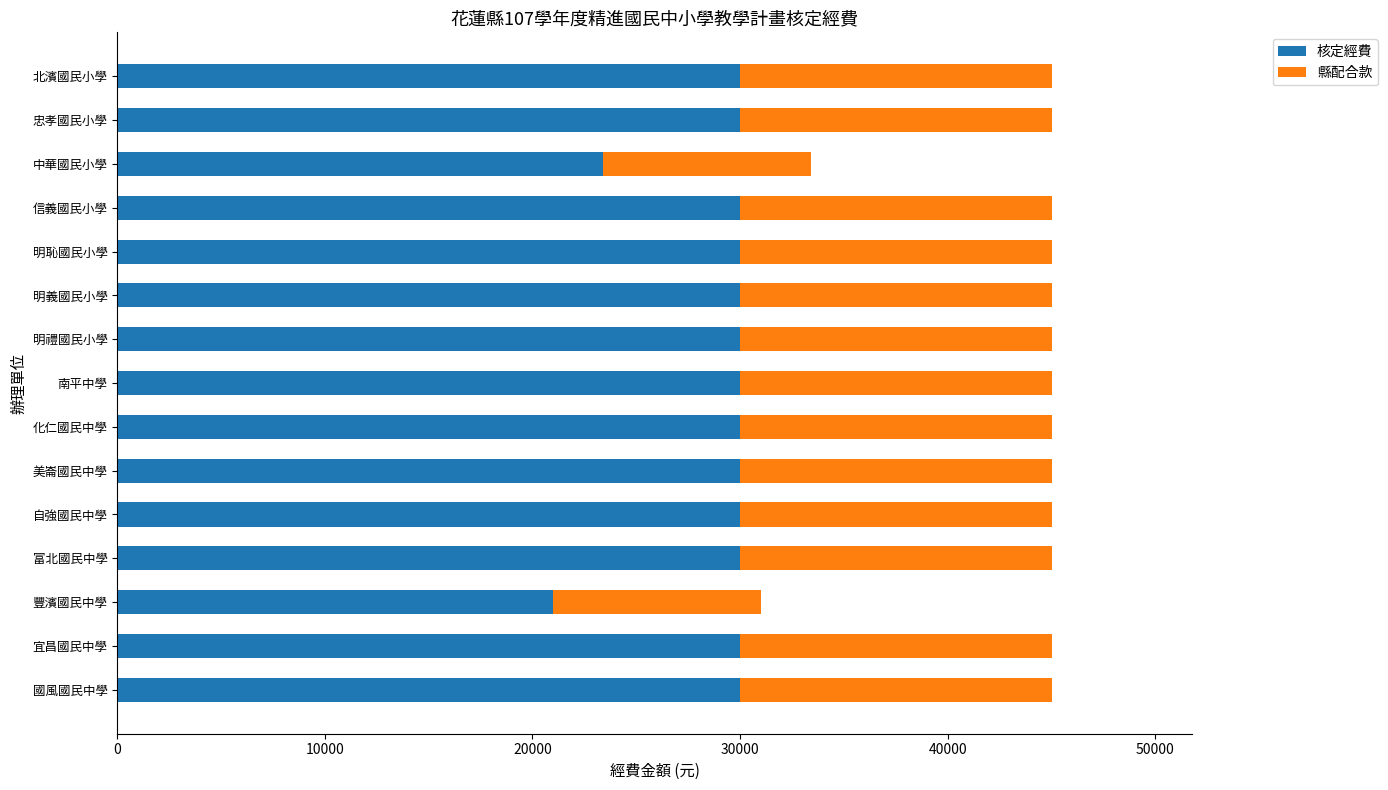

What is the total value across all series at 豐濱國民中學?

31000